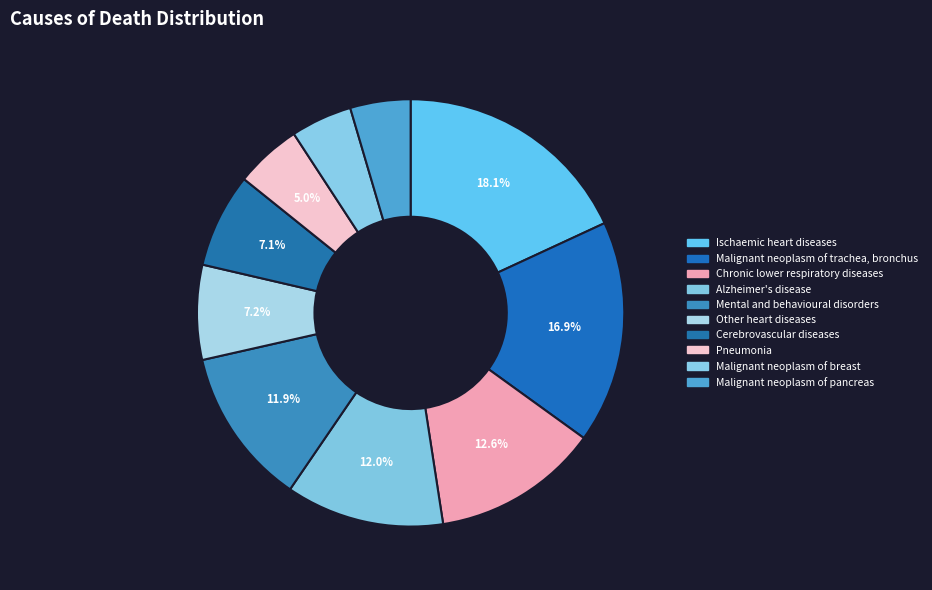

To the nearest percent, what is the difference between the largest and smallest slice percentages?

14%